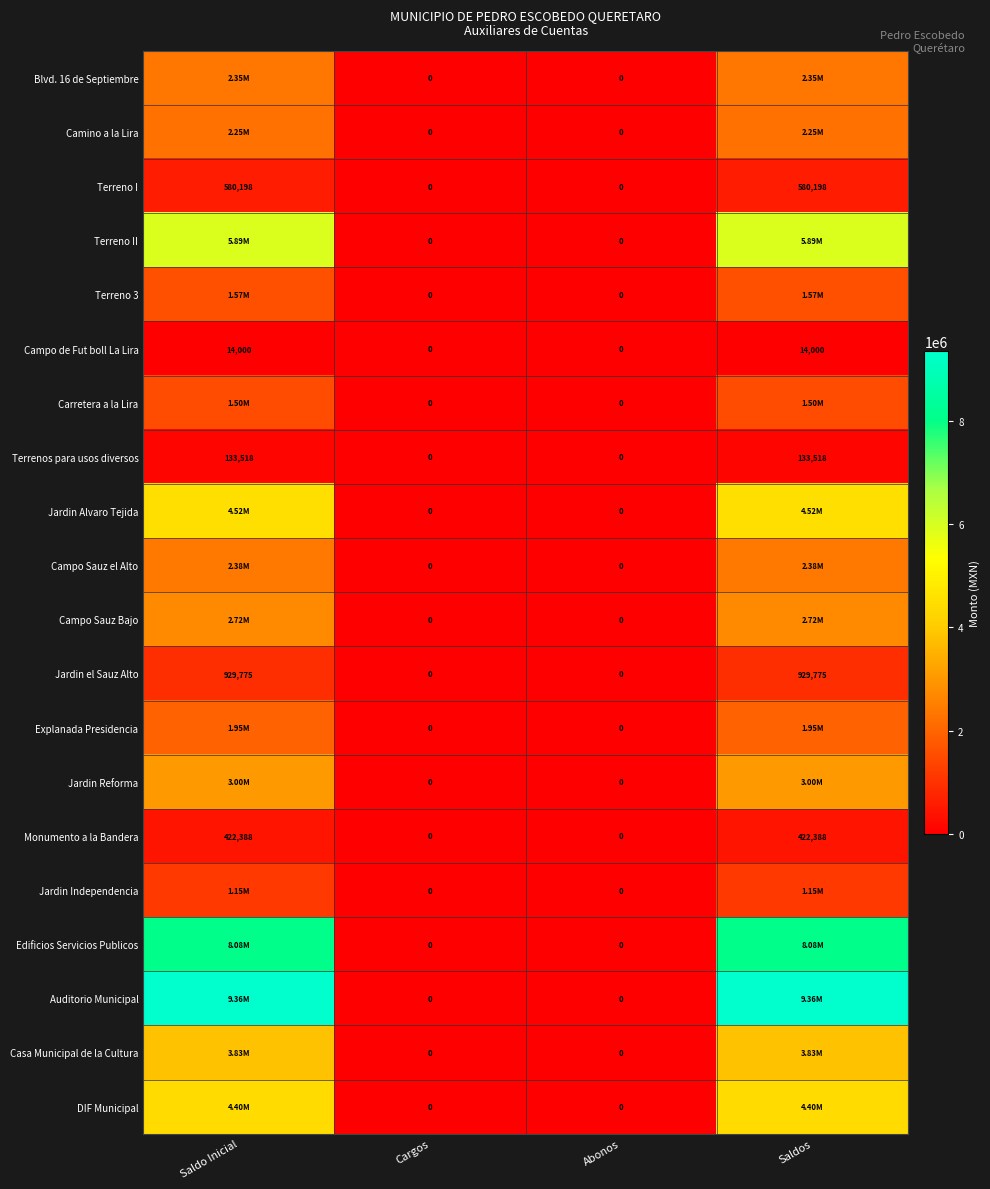

List the series in order of their peak value, lowest first.

Campo de Fut boll La Lira, Terrenos para usos diversos, Monumento a la Bandera, Terreno I, Jardin el Sauz Alto, Jardin Independencia, Carretera a la Lira, Terreno 3, Explanada Presidencia, Camino a la Lira, Blvd. 16 de Septiembre, Campo Sauz el Alto, Campo Sauz Bajo, Jardin Reforma, Casa Municipal de la Cultura, DIF Municipal, Jardin Alvaro Tejida, Terreno II, Edificios Servicios Publicos, Auditorio Municipal